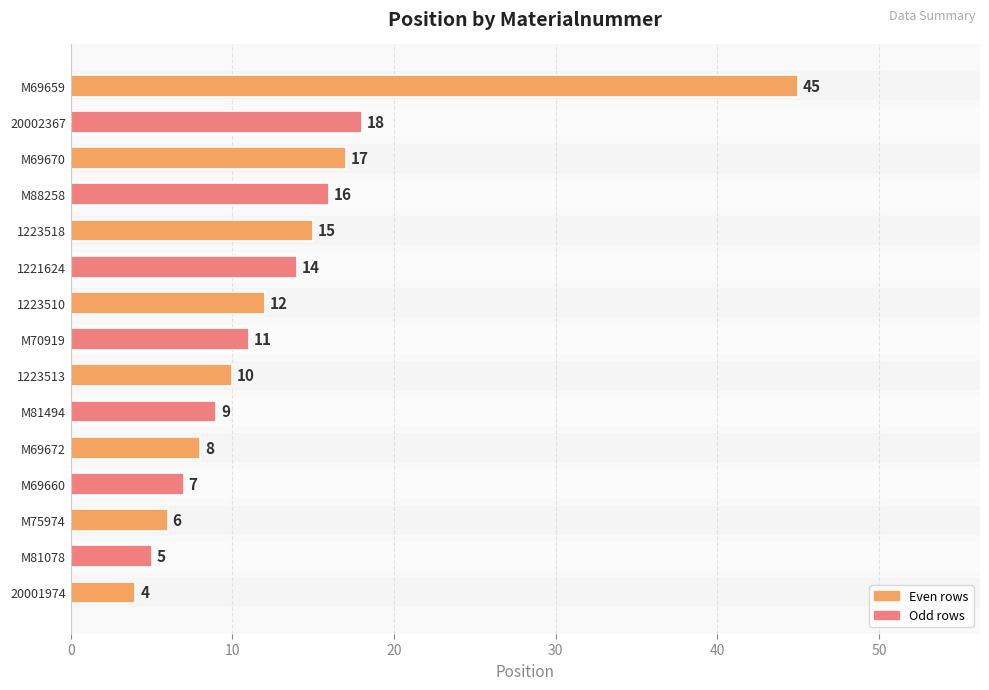

What is the sum of the values at 1223513 and M69670?

27